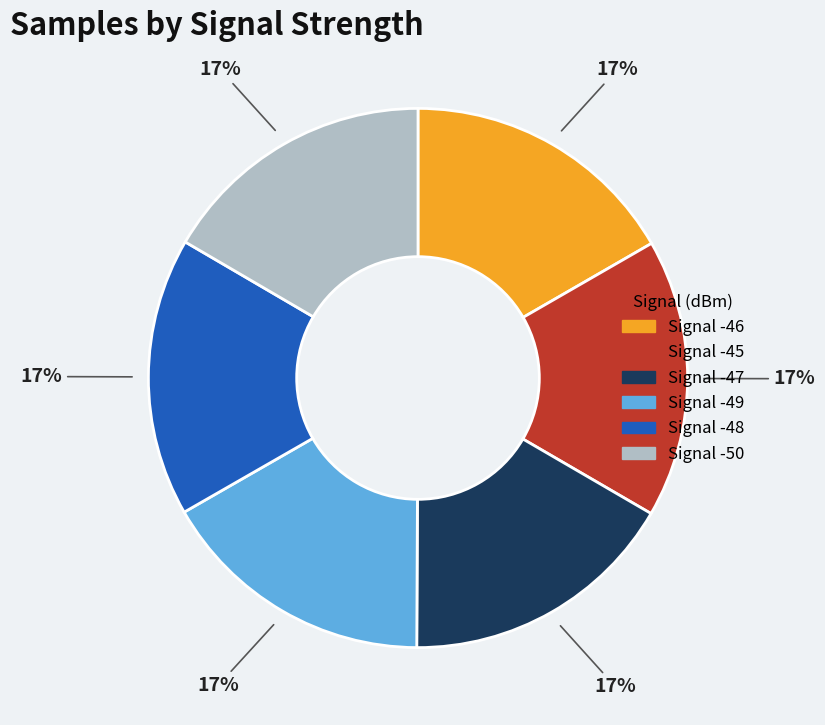

Does Signal -46 account for over 50% of the chart?

No